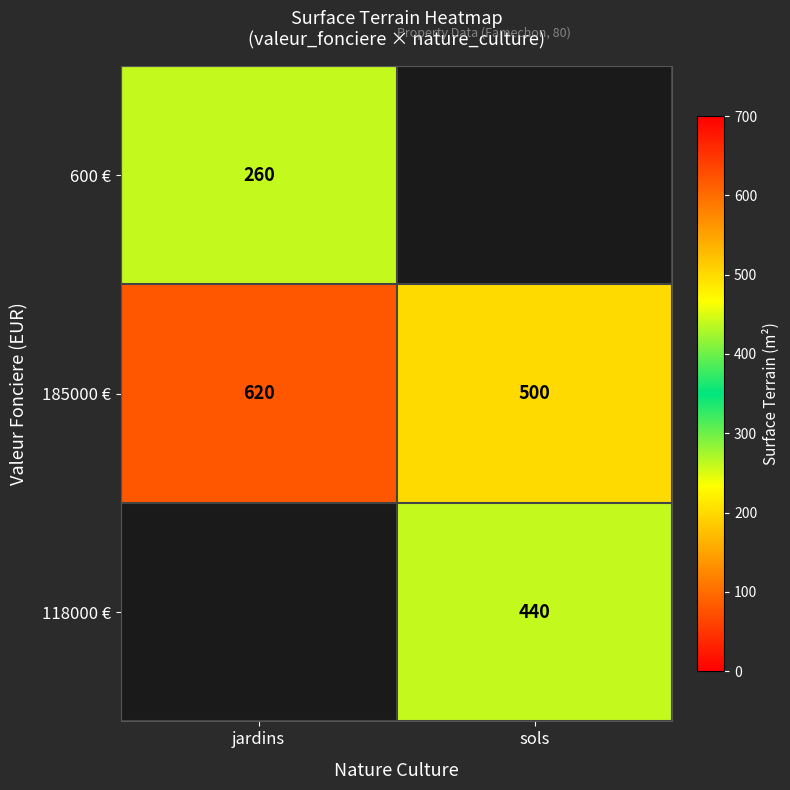

What is the greatest value displayed?

620.0